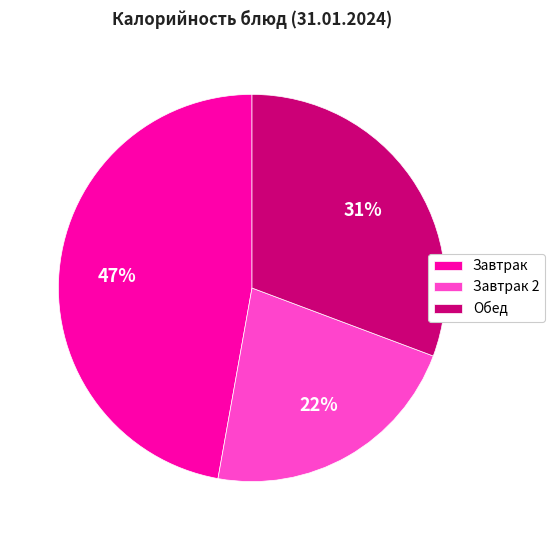

Between Завтрак 2 and Обед, which is larger?

Обед